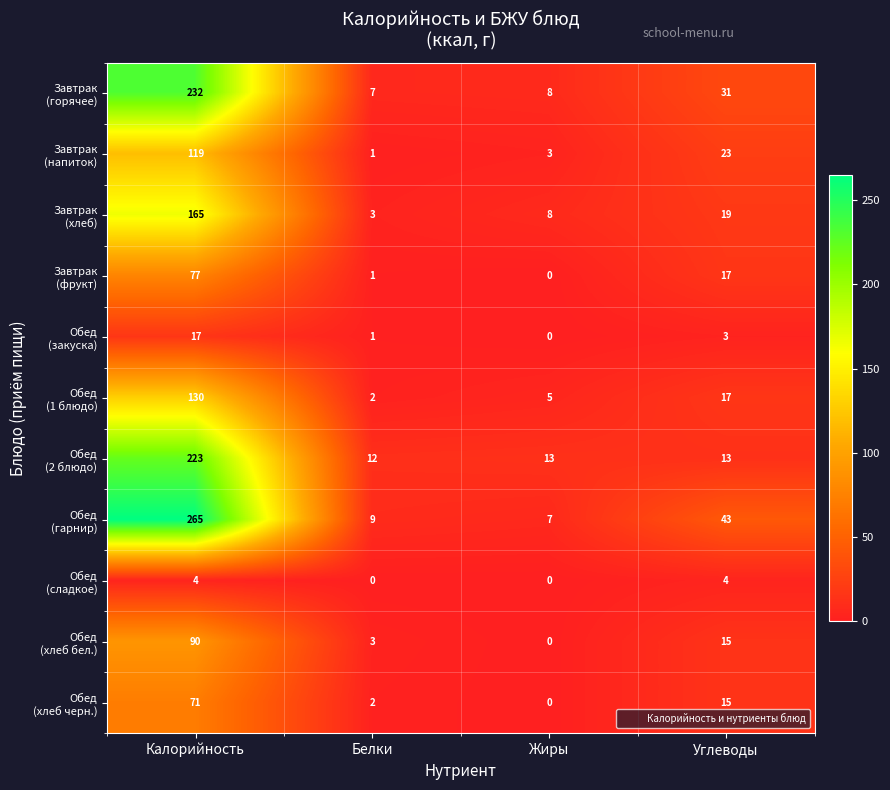

Which category has the highest value across all series?

Калорийность